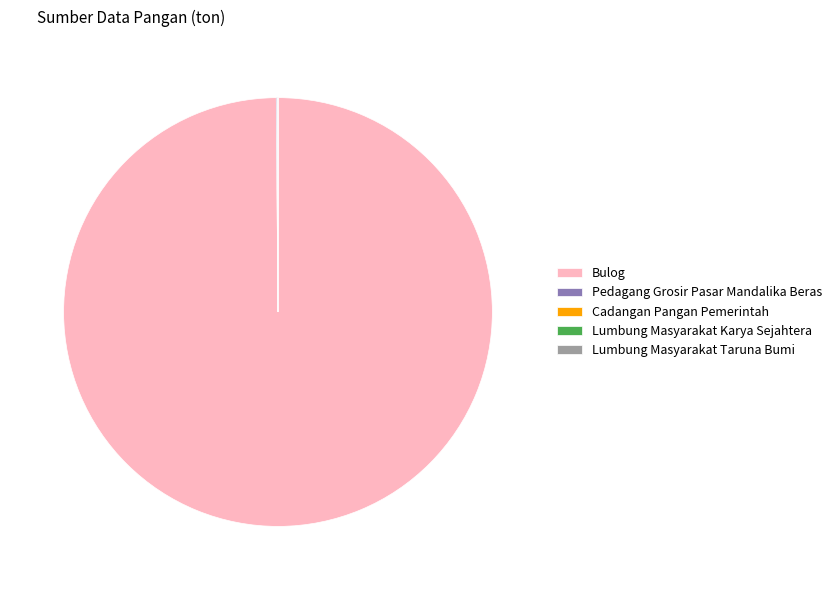

Which category has the biggest portion of the pie?

Bulog